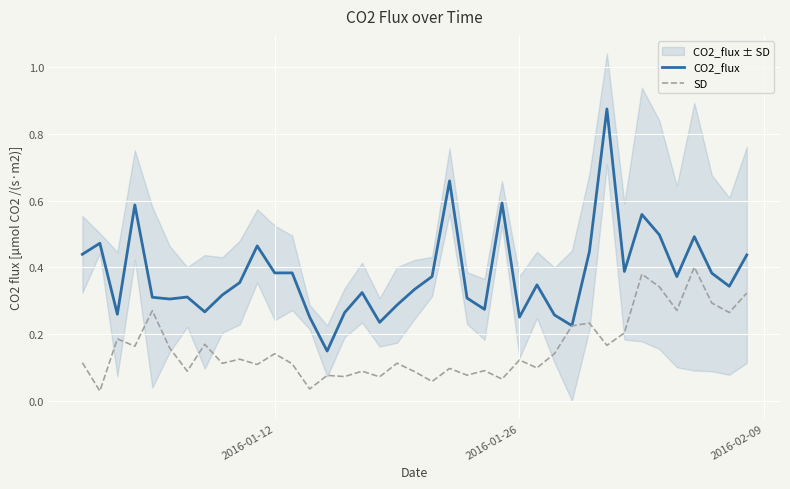

What is the difference between the maximum and minimum values in the CO2_flux series?

0.7